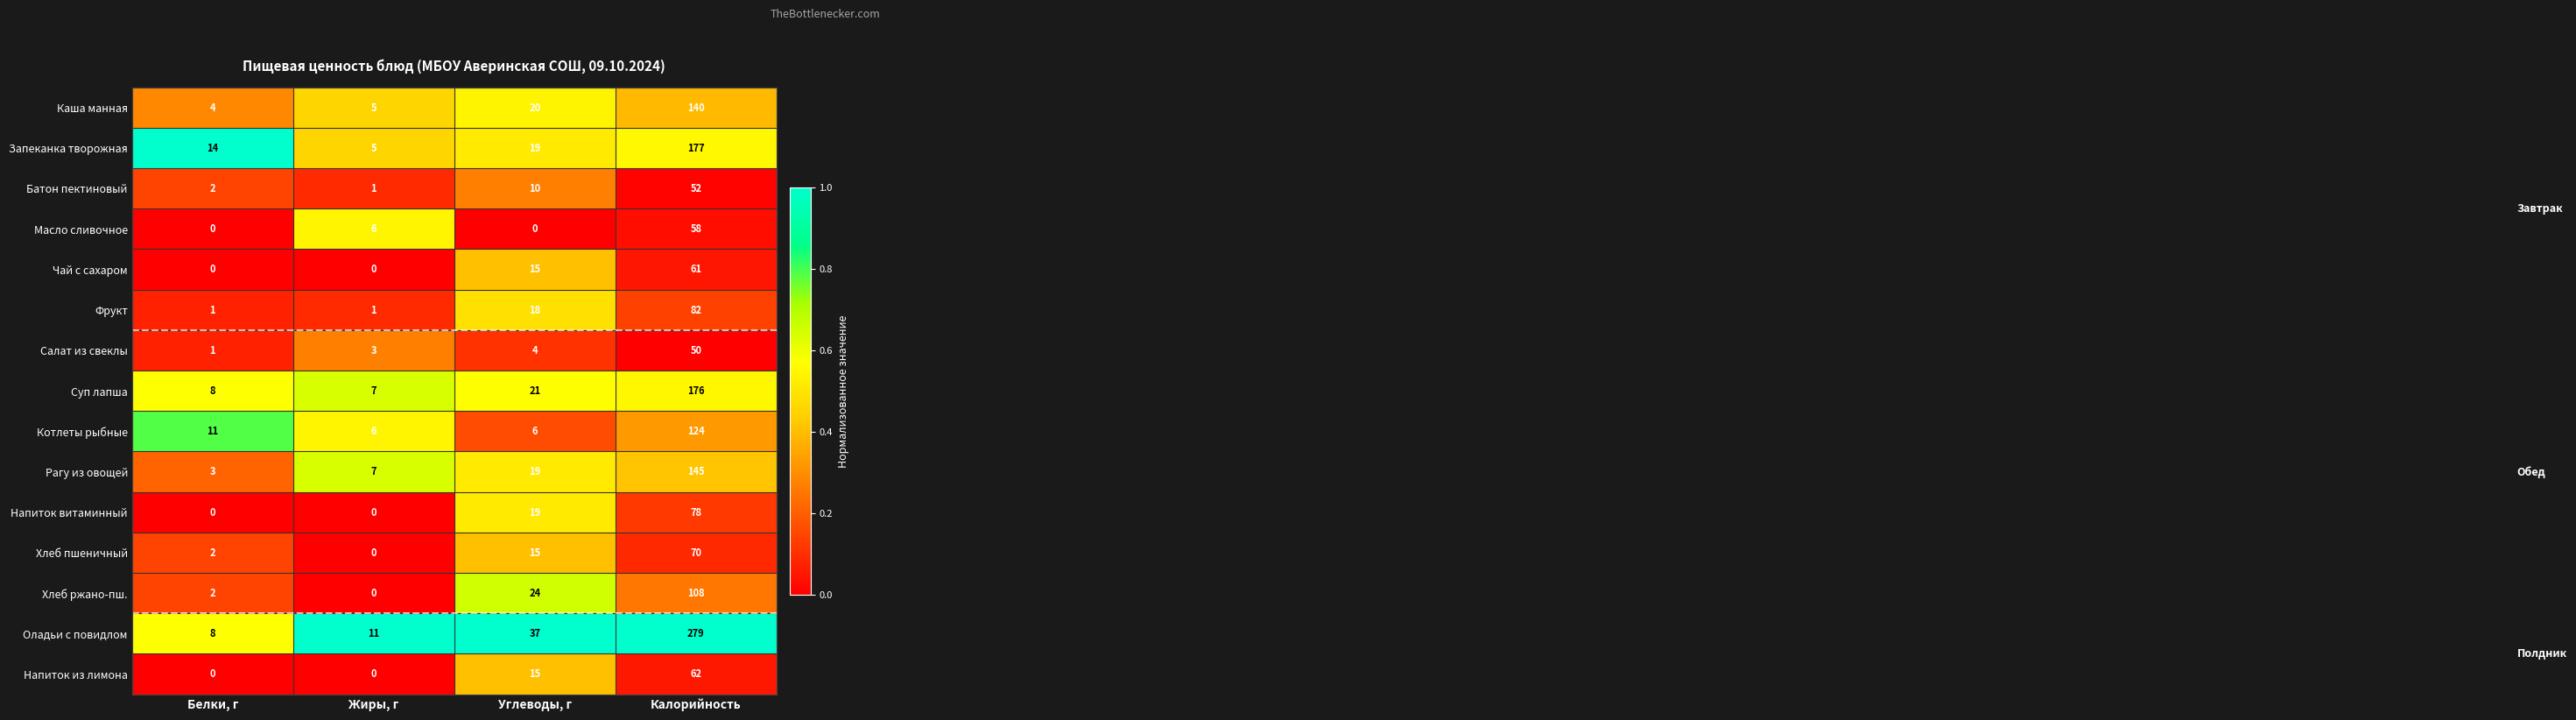

The Котлеты рыбные series shows 8 at Углеводы, г. True or false?

False